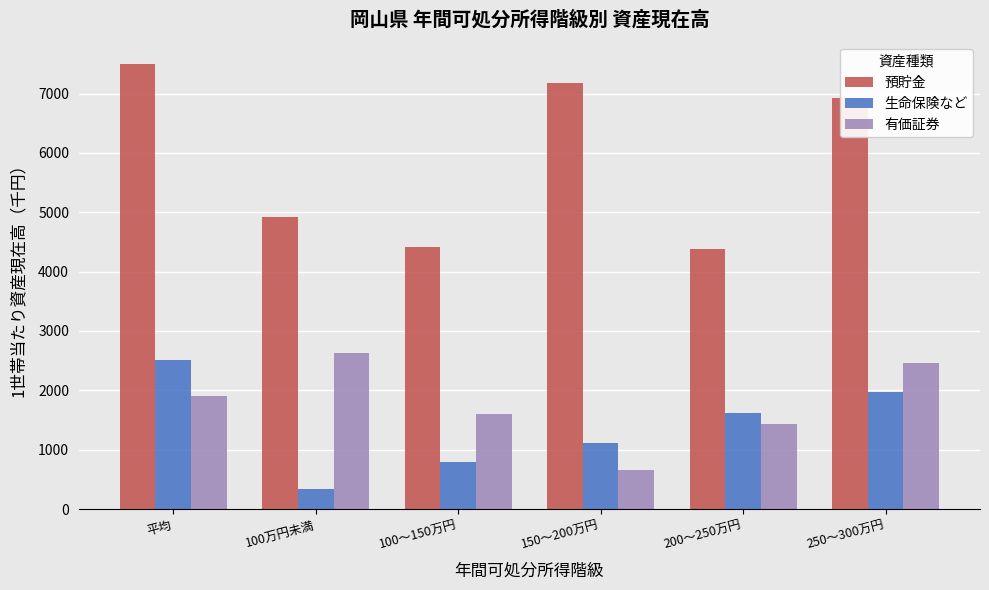

At which category is the sum across all series the highest?

平均